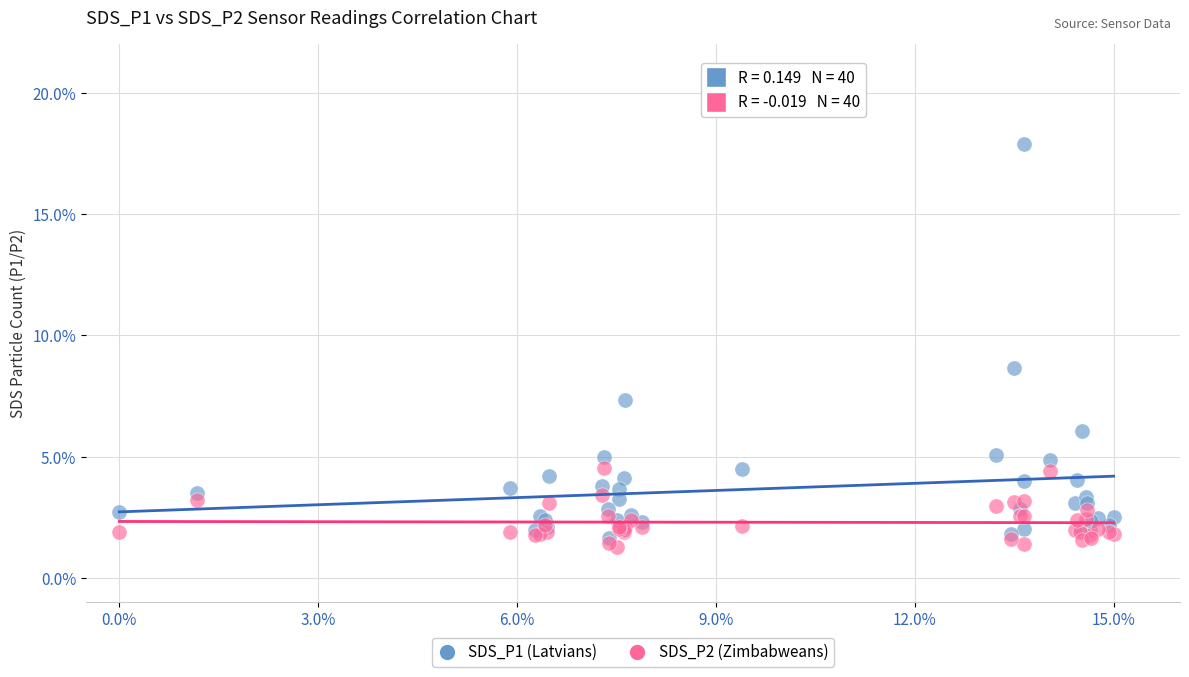

Across all series, what Y value is closest to 9?

8.7